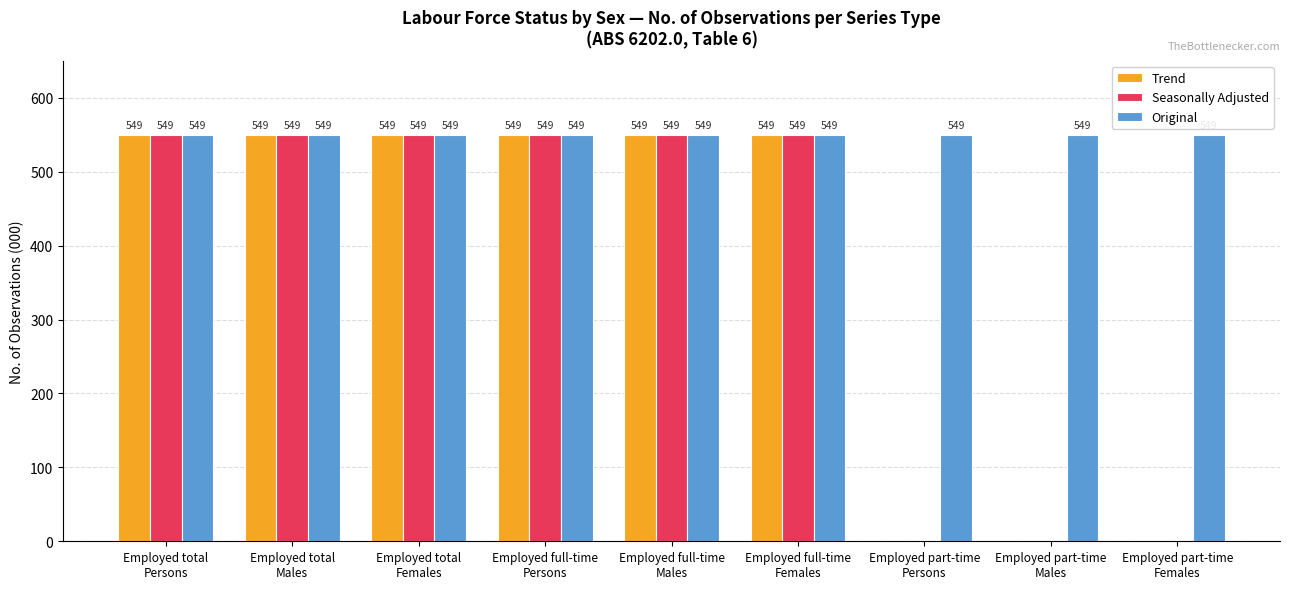

Is it true that Seasonally Adjusted equals 549 at Employed full-time
Males?

True